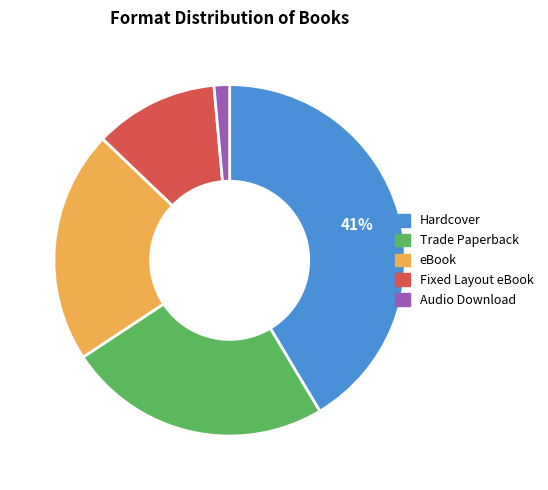

Combined, do eBook and Trade Paperback account for over 50%?

No